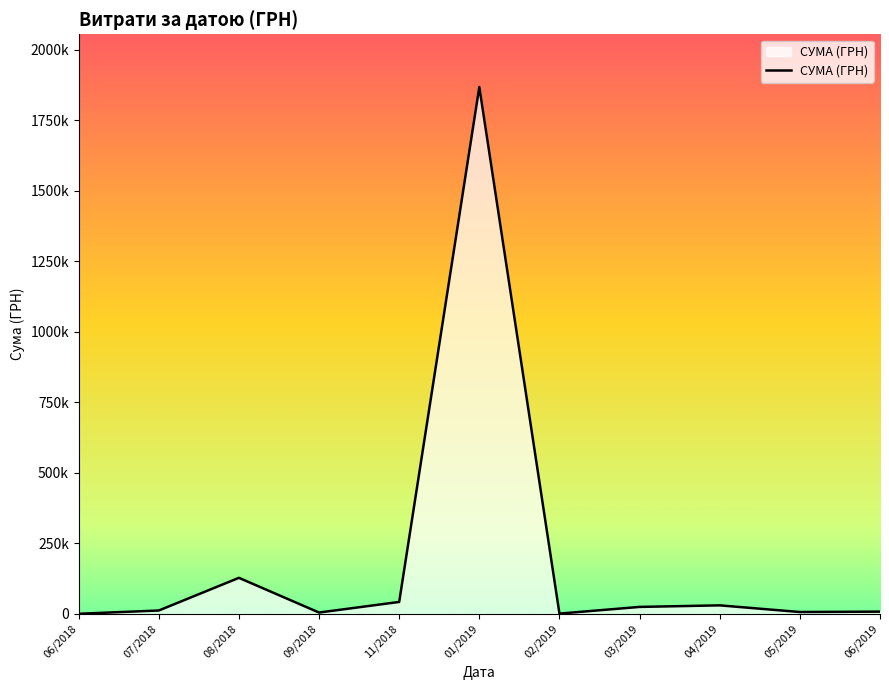

Does the chart display data point markers on the line(s)?

No